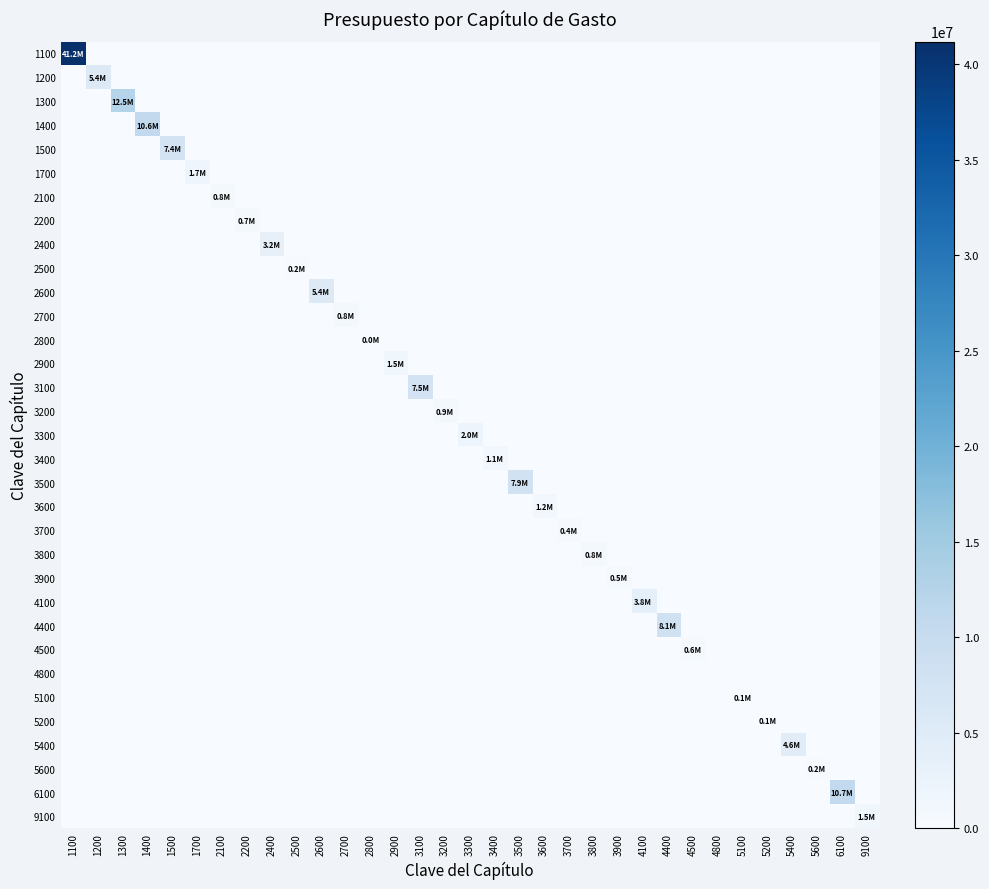

At 4400, list the series in order from smallest to largest.

1100, 1200, 1300, 1400, 1500, 1700, 2100, 2200, 2400, 2500, 2600, 2700, 2800, 2900, 3100, 3200, 3300, 3400, 3500, 3600, 3700, 3800, 3900, 4100, 4500, 4800, 5100, 5200, 5400, 5600, 6100, 9100, 4400